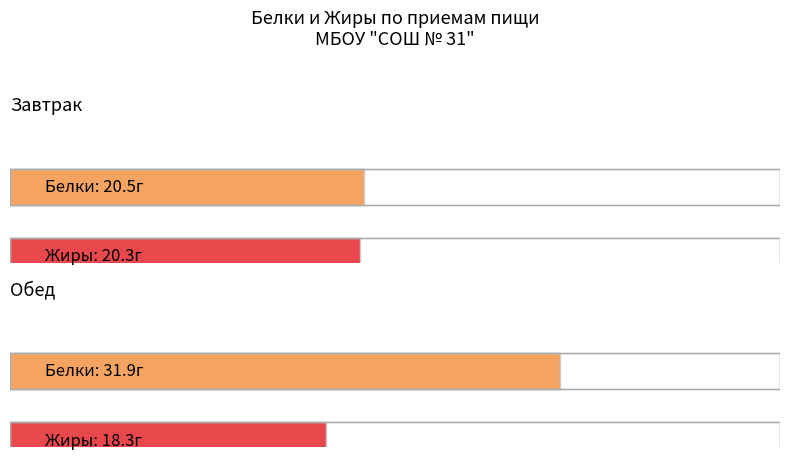

Which category has the highest value in the Белки series?

Обед